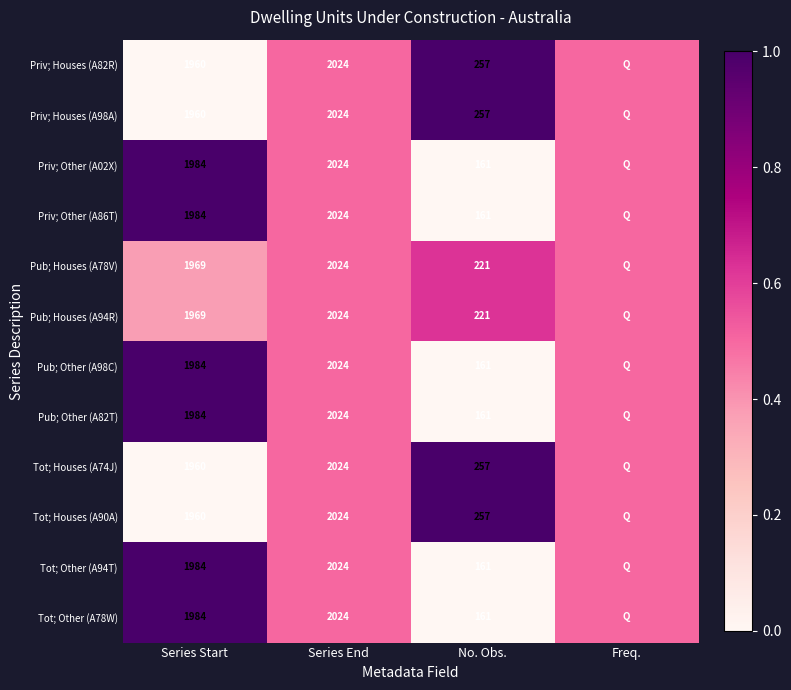

Is it true that Tot; Other (A94T) equals 1296.2 at Series End?

False